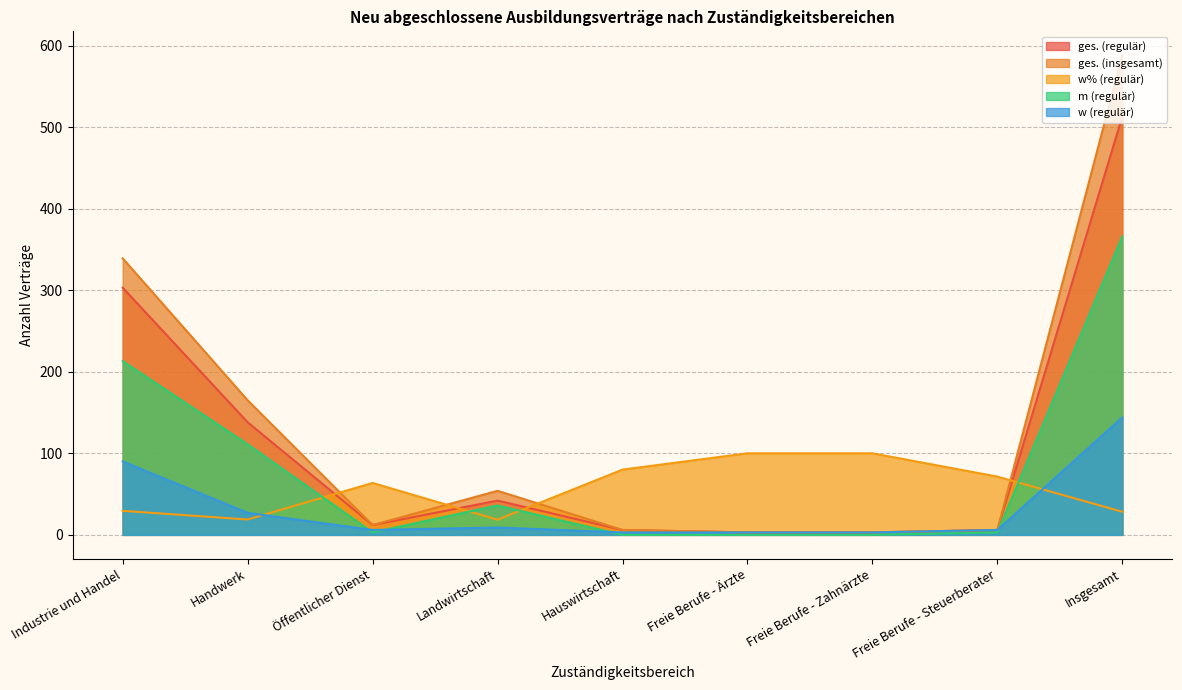

Between Hauswirtschaft and Landwirtschaft, which is larger?

Landwirtschaft